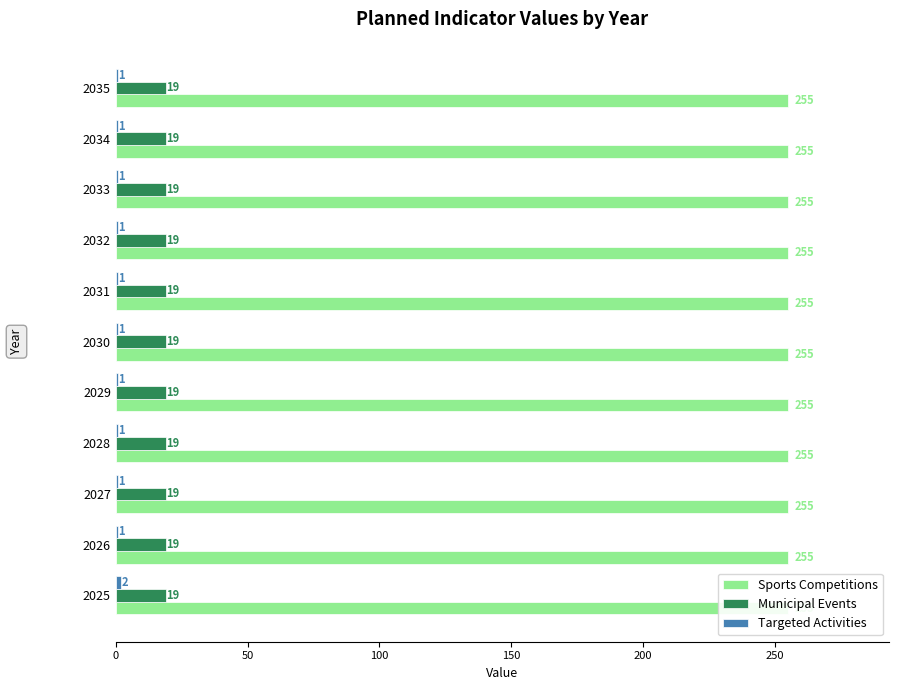

What is the average value of the Targeted Activities series?

1.1